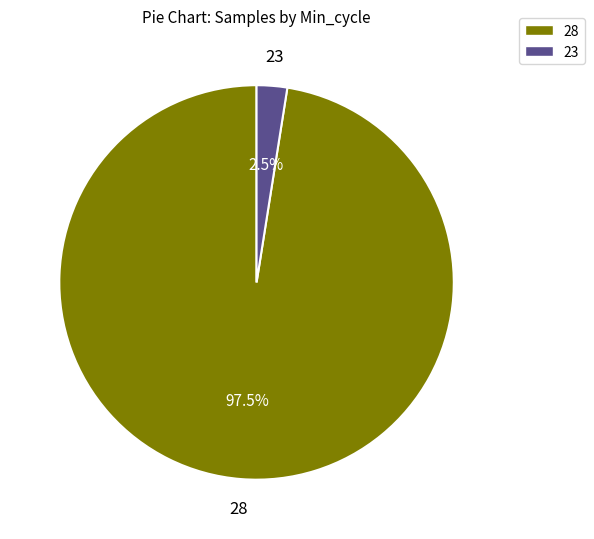

What portion of the pie excludes 28?

2.5%